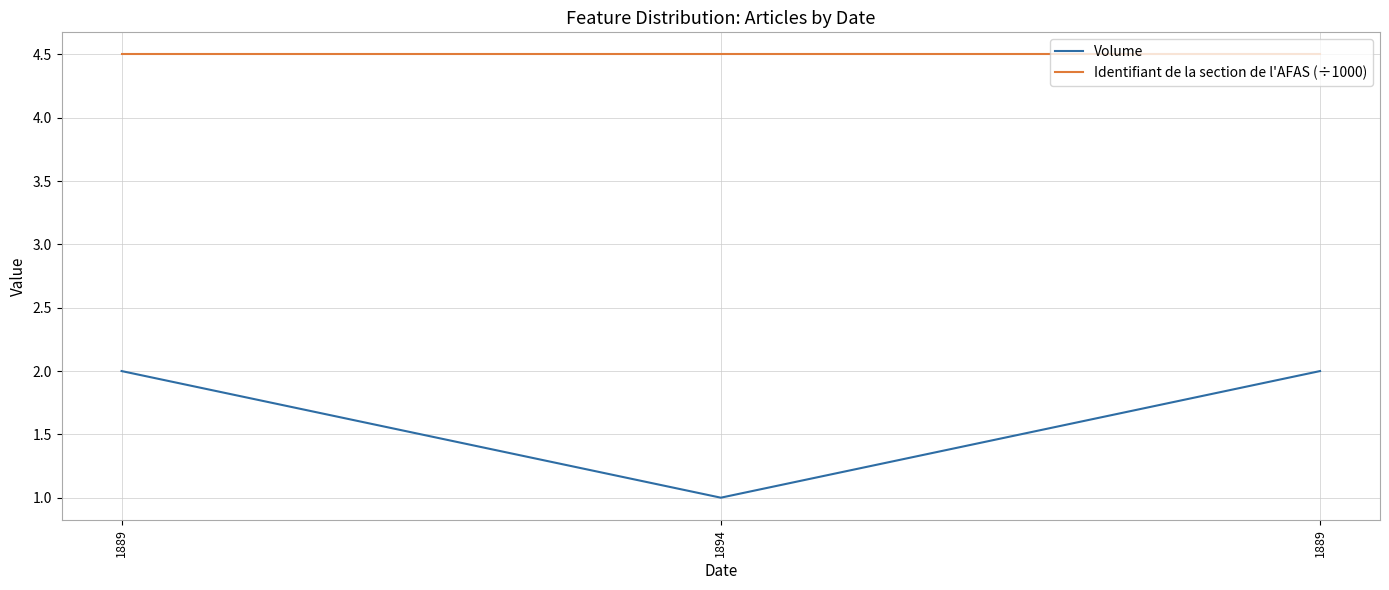

How many categories are shown in the chart?

3